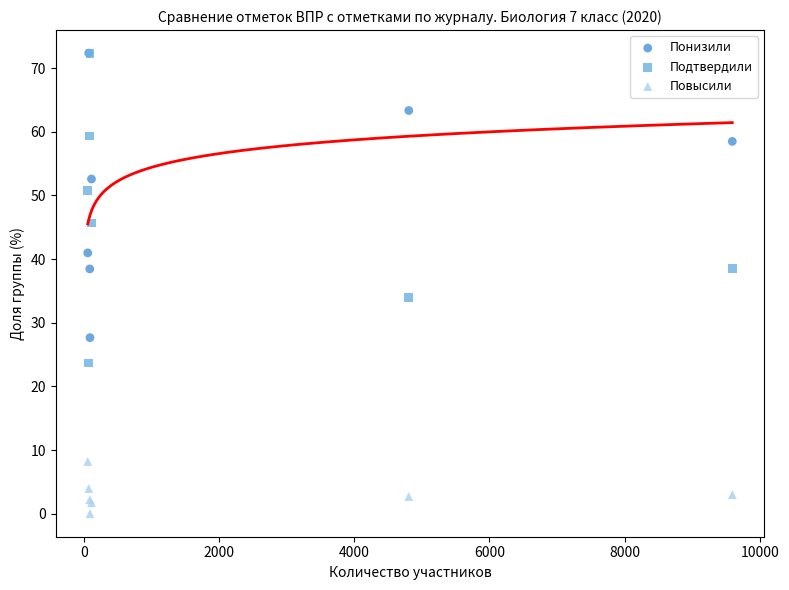

Which series contains the lowest Y value?

Повысили